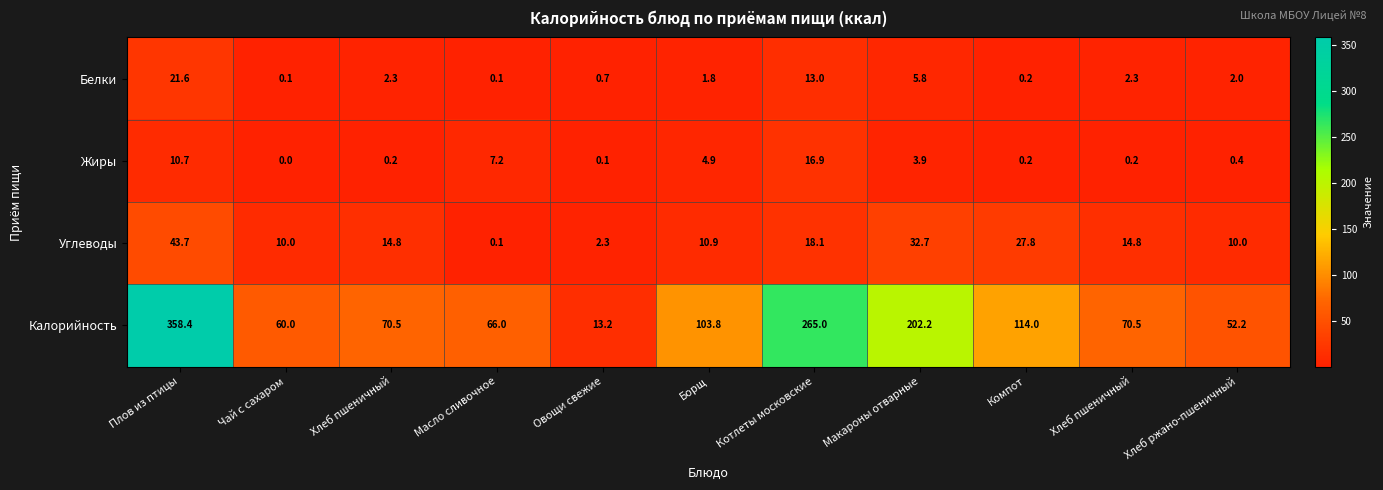

How many data points in Углеводы are above 14?

6